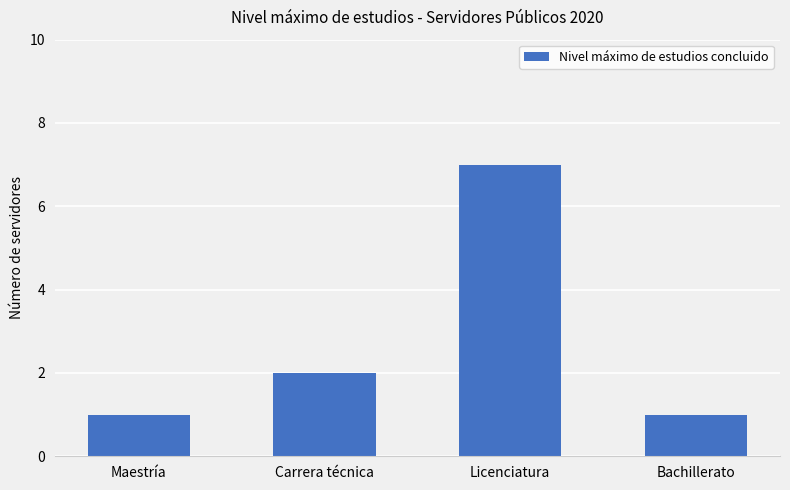

What is the sum of all values?

11